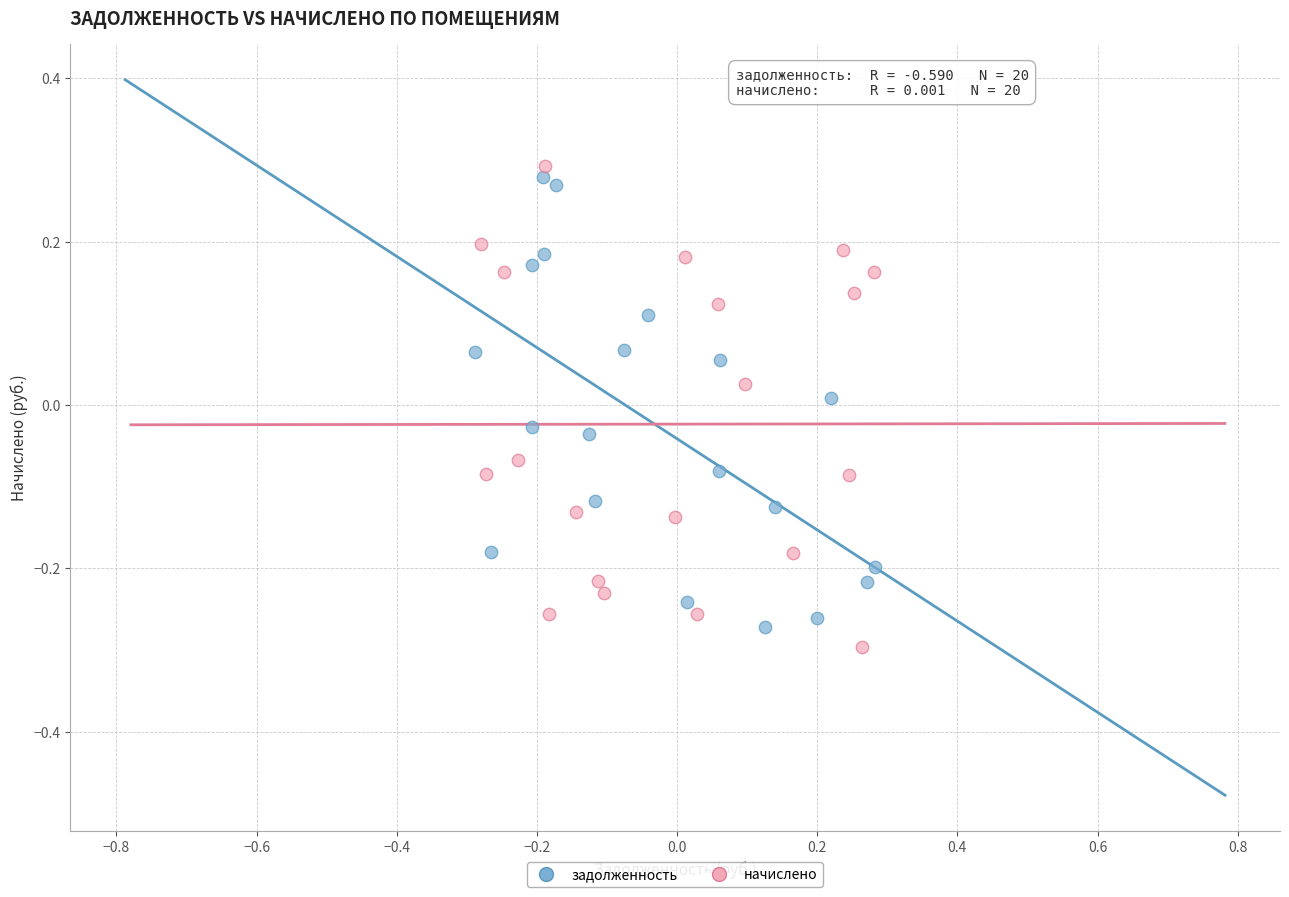

Which series has the widest spread of Y values?

начислено